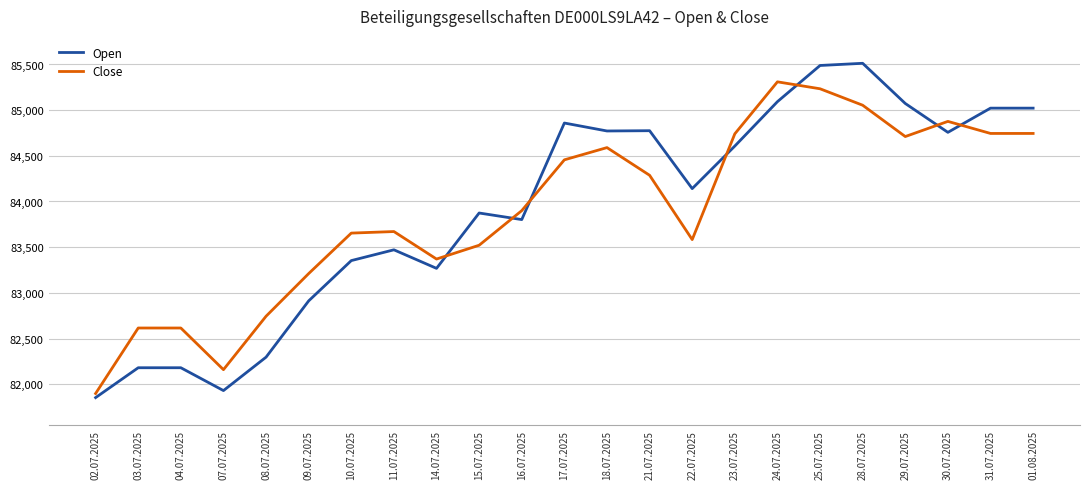

What is the maximum value shown in the chart?

85513